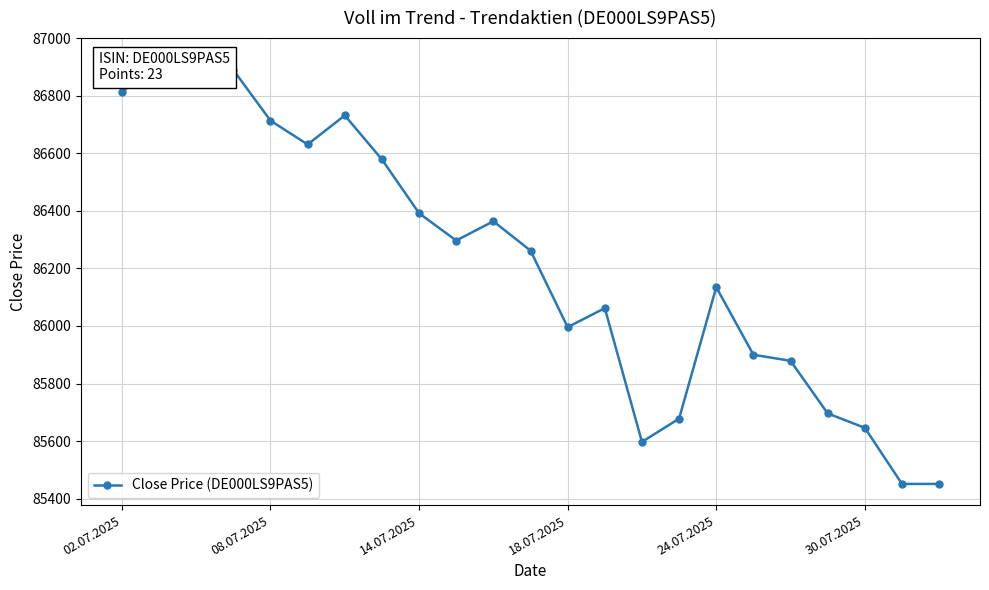

What is the average value?

86218